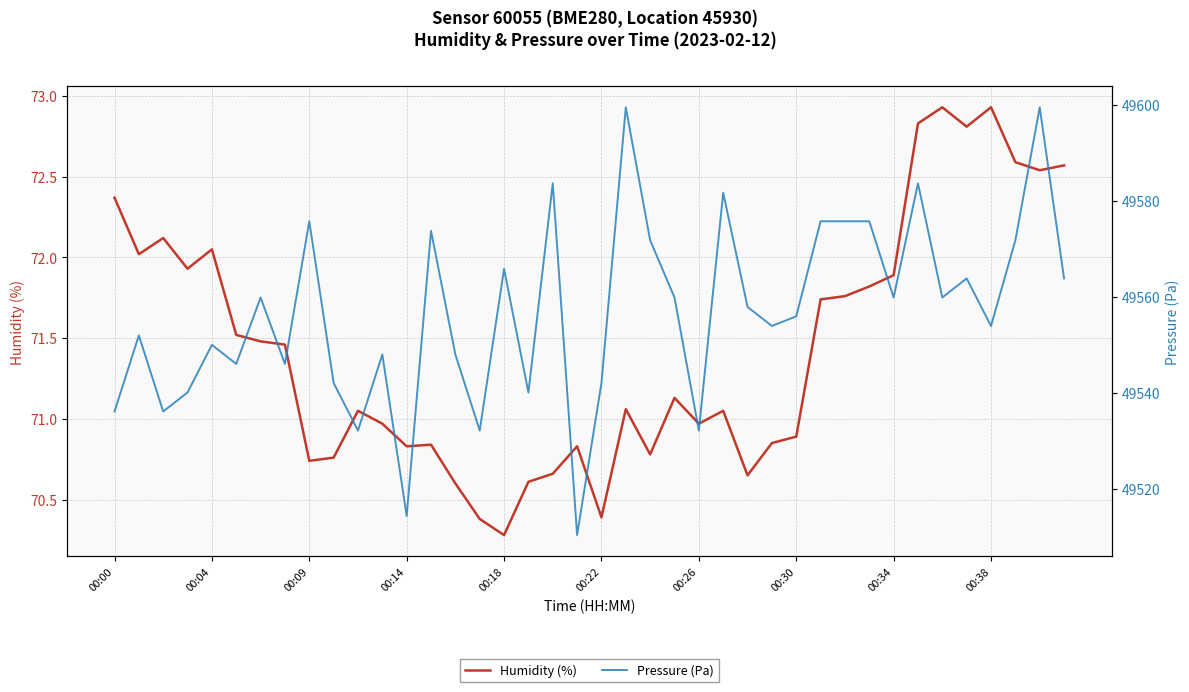

What position from the right is 26?

14